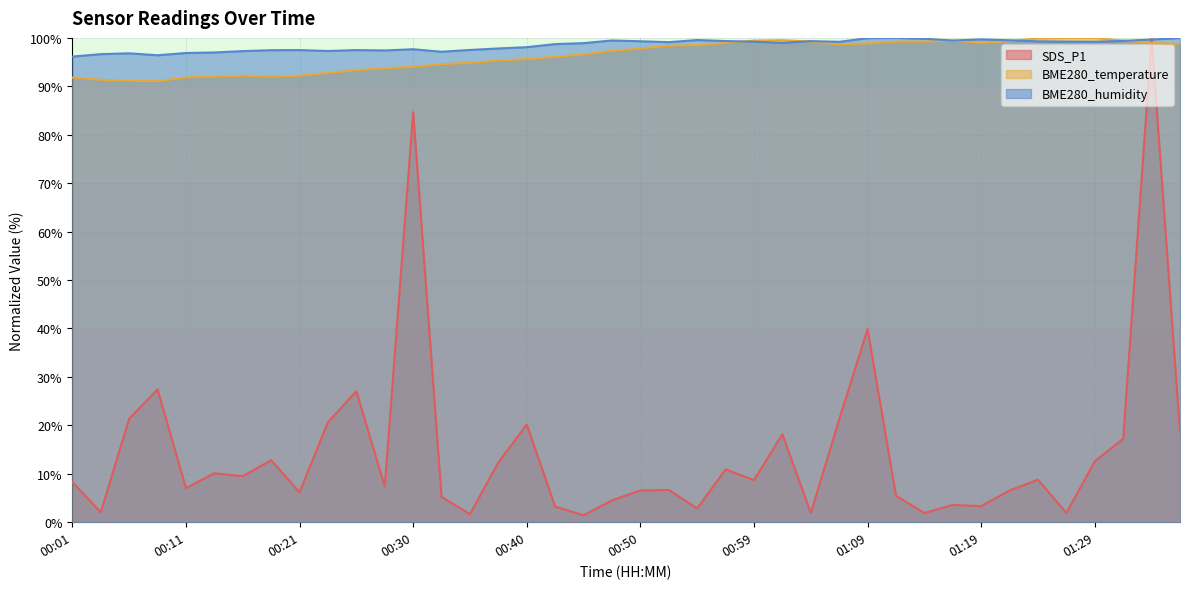

True or false: BME280_temperature and BME280_humidity cross at least once.

True